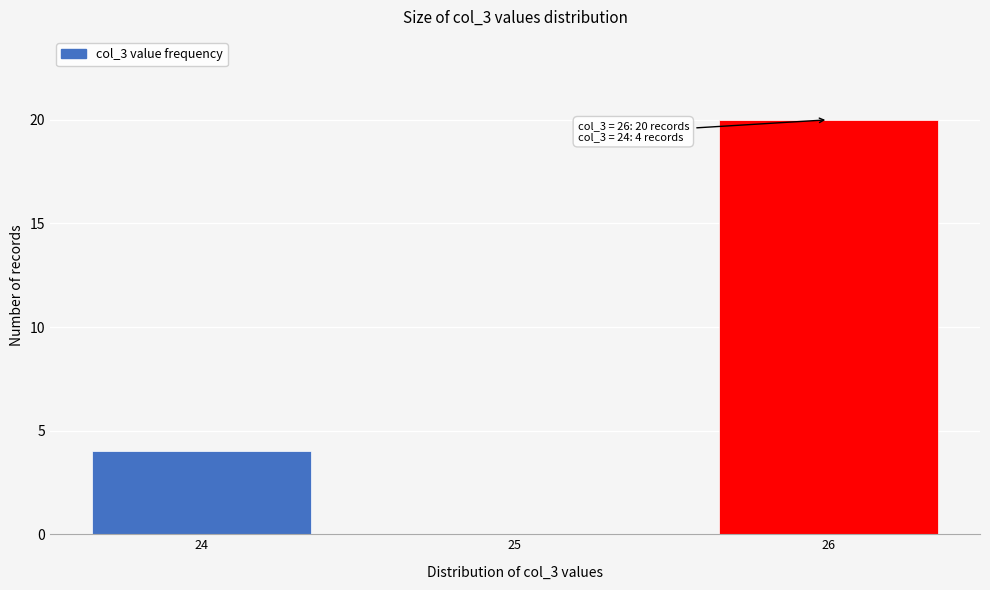

Reading right to left, list all the values displayed in this chart.

26=20	25=0	24=4